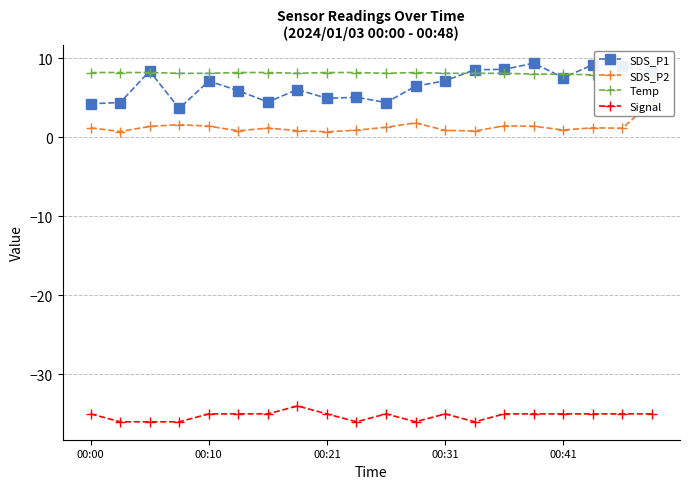

Which series has the largest total across all categories?

Temp